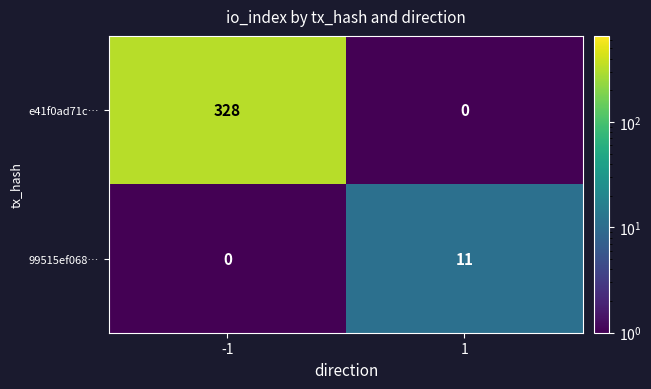

What is the smallest value displayed?

0